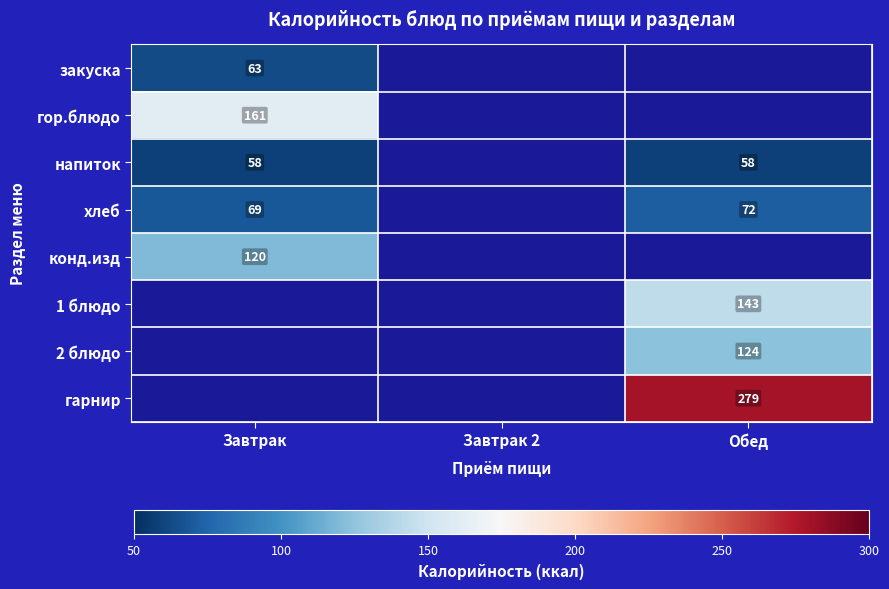

True or false: напиток has a value of 58 at Завтрак.

True